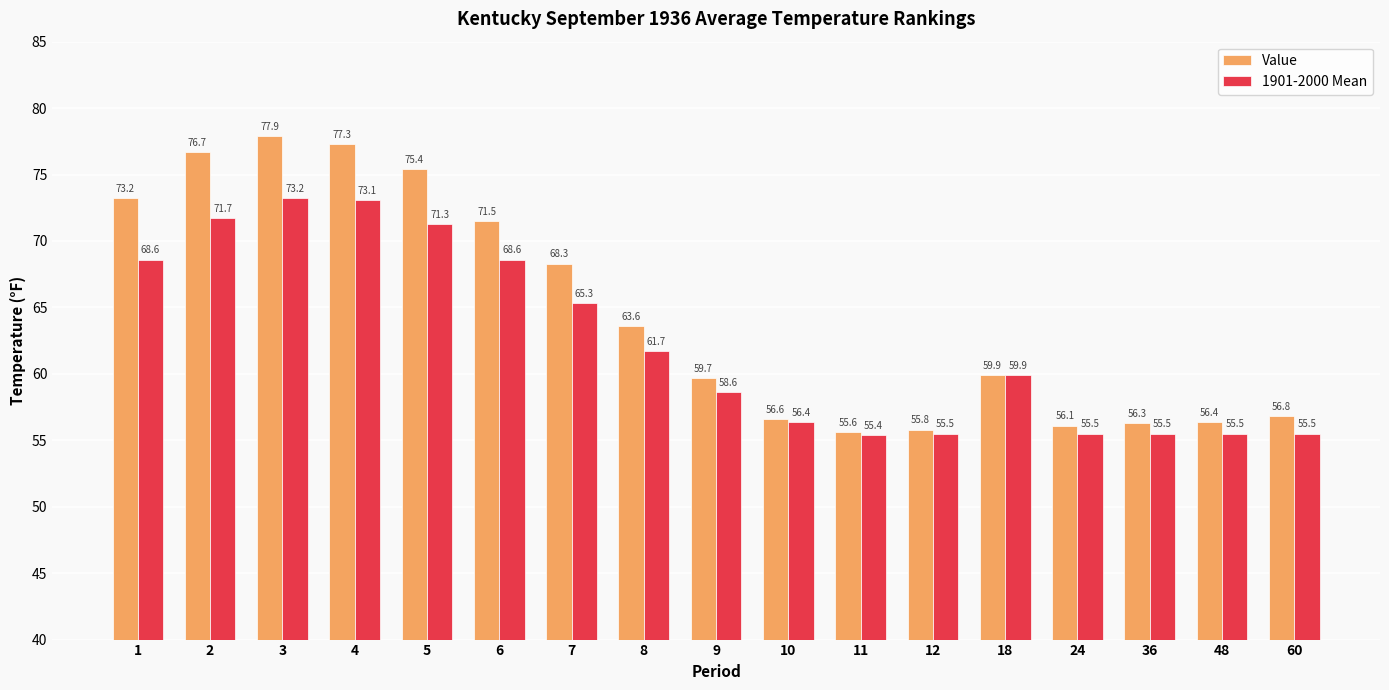

Which category has the lowest value in the 1901-2000 Mean series?

11